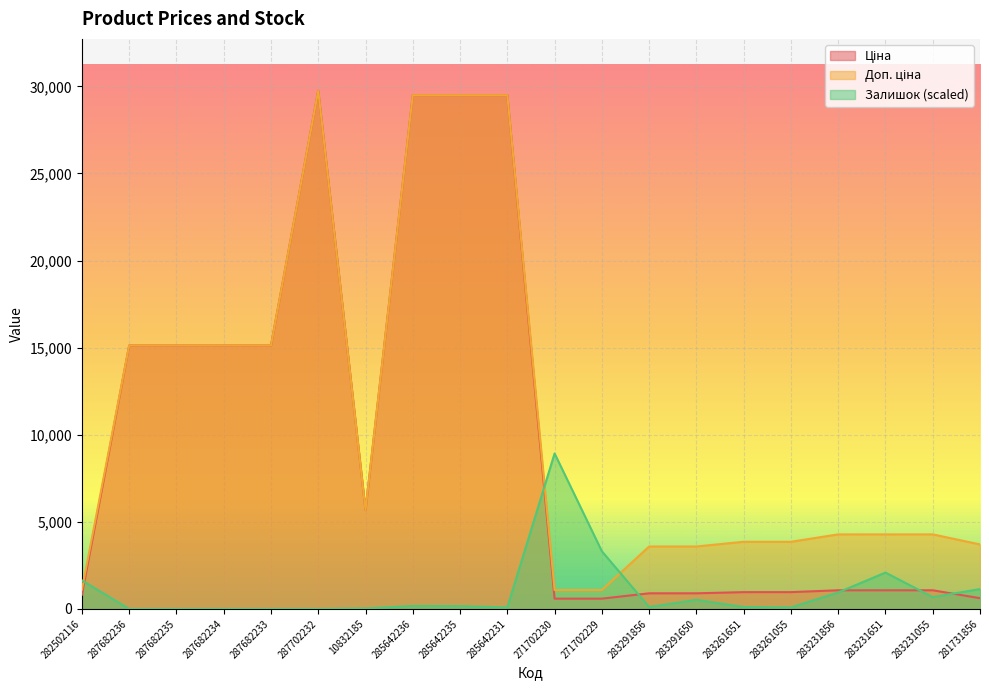

Which series changed the most between 282502116 and 285642236?

Ціна